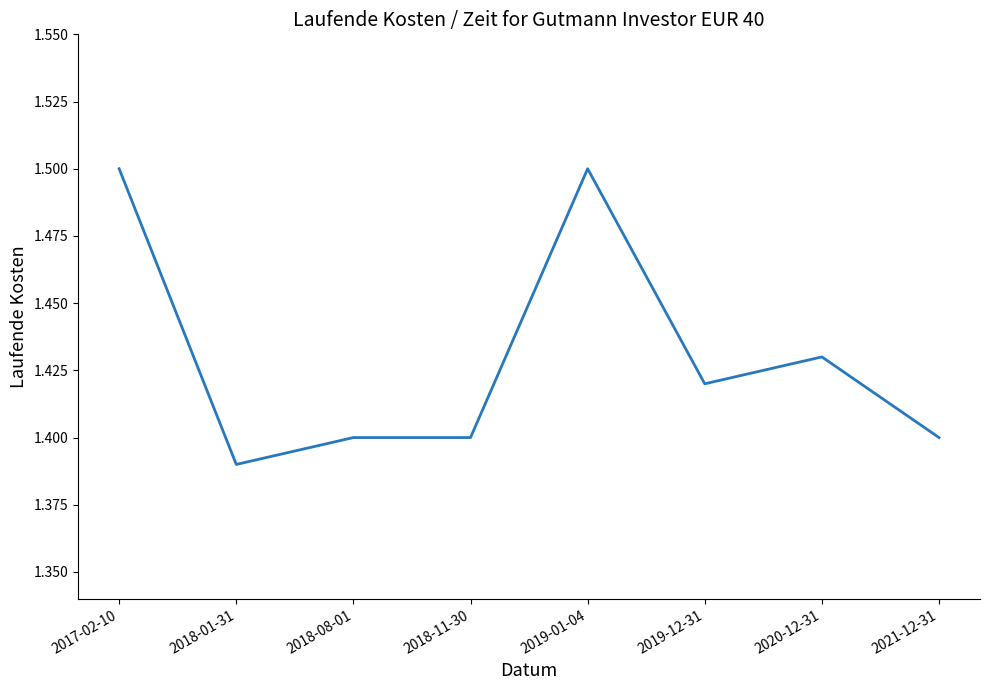

Where is the first local minimum?

2018-01-31